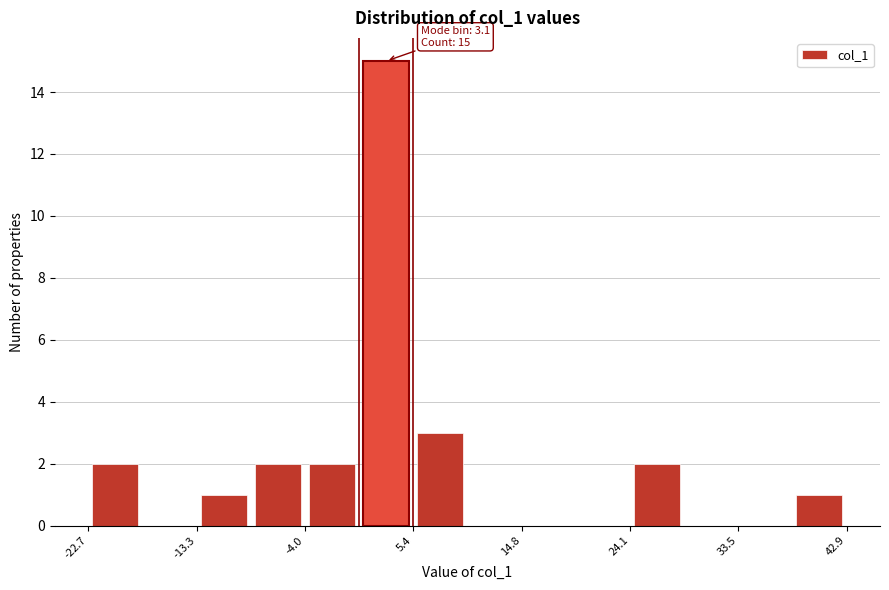

Over which range of the x-axis is the bar tallest?

1 to 5